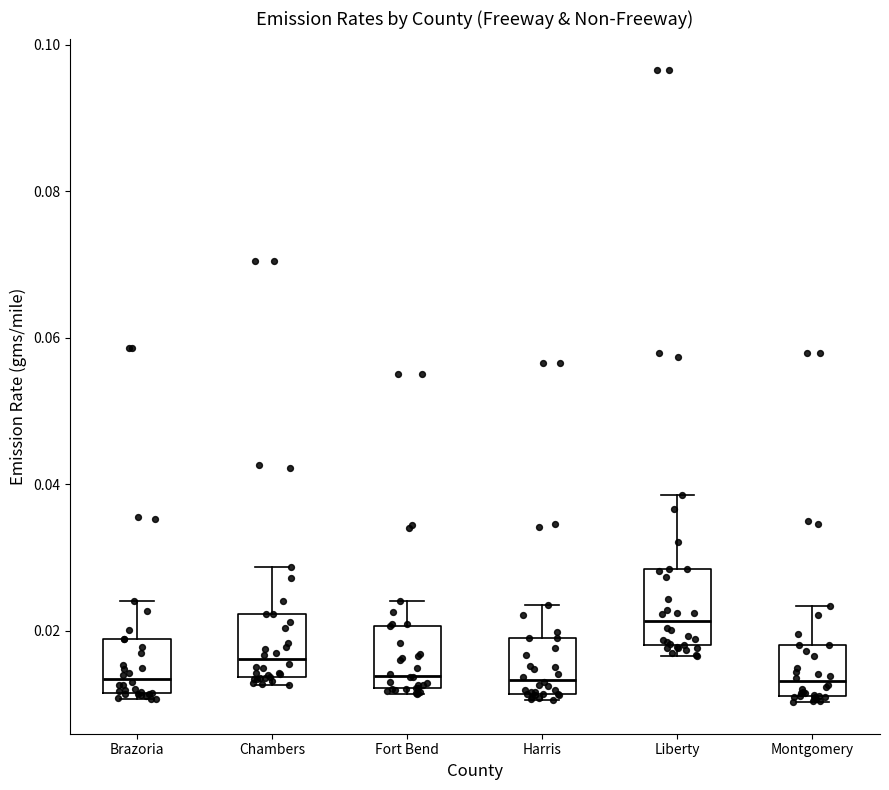

Reading left to right, transcribe this box plot: for each box, give where its median line is, the range the box spans, and where its two whiskers end, as read against the y-axis. The values are not printed on the chart, so give them approximately, as read against the axis.

Brazoria: median 0.014, box 0.012 to 0.018, whiskers 0.010 to 0.024
Chambers: median 0.016, box 0.014 to 0.022, whiskers 0.012 to 0.028
Fort Bend: median 0.014, box 0.012 to 0.020, whiskers 0.012 (just below the box's lower edge) to 0.024
Harris: median 0.014, box 0.012 to 0.018, whiskers 0.010 to 0.024
Liberty: median 0.022, box 0.018 to 0.028, whiskers 0.016 to 0.038
Montgomery: median 0.014, box 0.012 to 0.018, whiskers 0.010 to 0.024